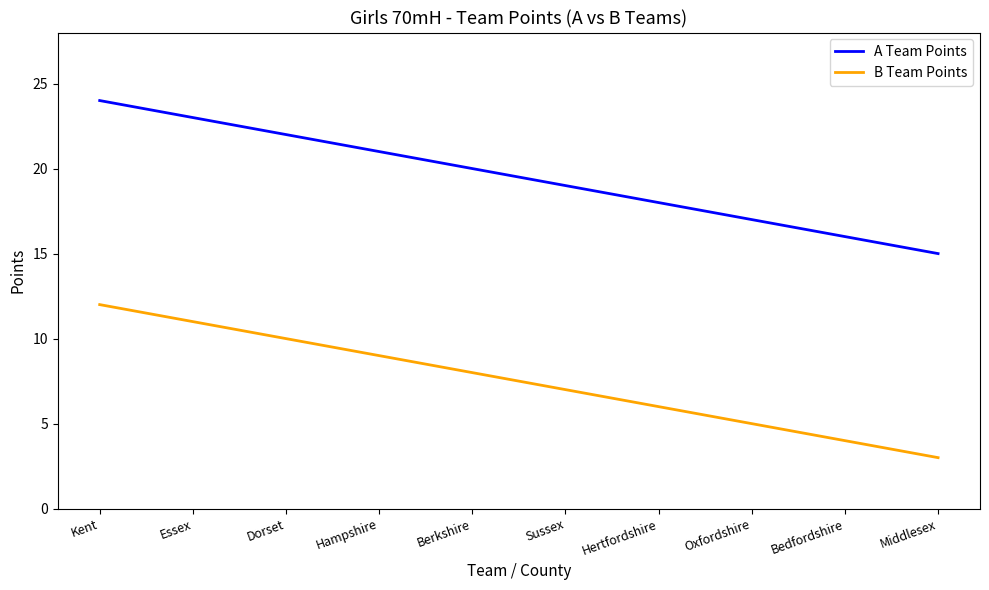

Is the value of B Team Points at Hertfordshire greater than the value of A Team Points at Sussex?

No